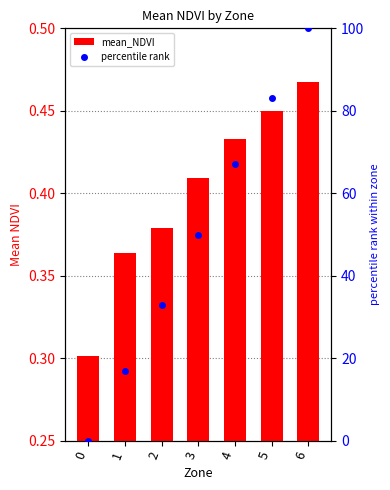

Does the chart contain any negative values?

No